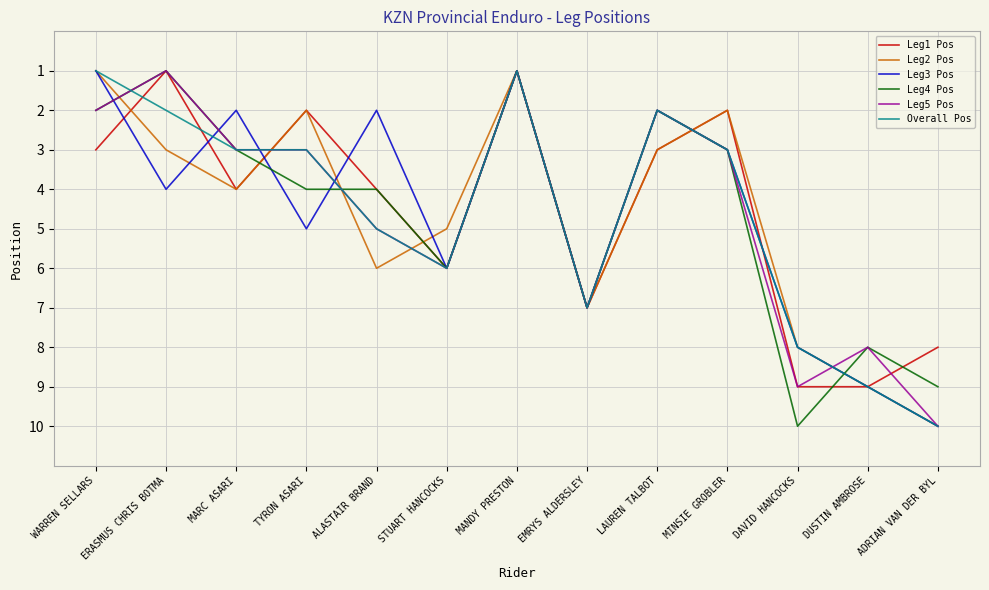

How many Leg5 Pos values are between 2 and 7?

8